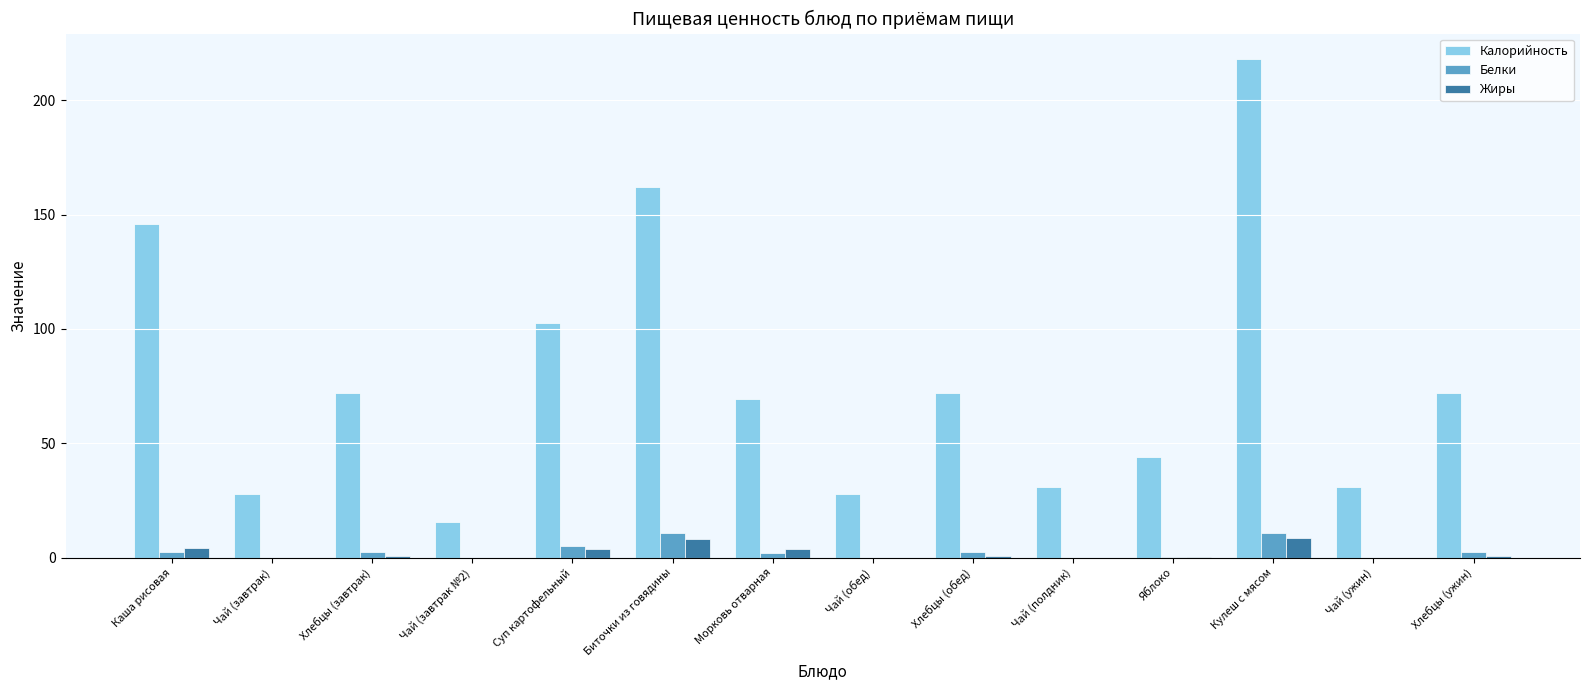

Read the Калорийность value at Биточки из говядины.

162.2